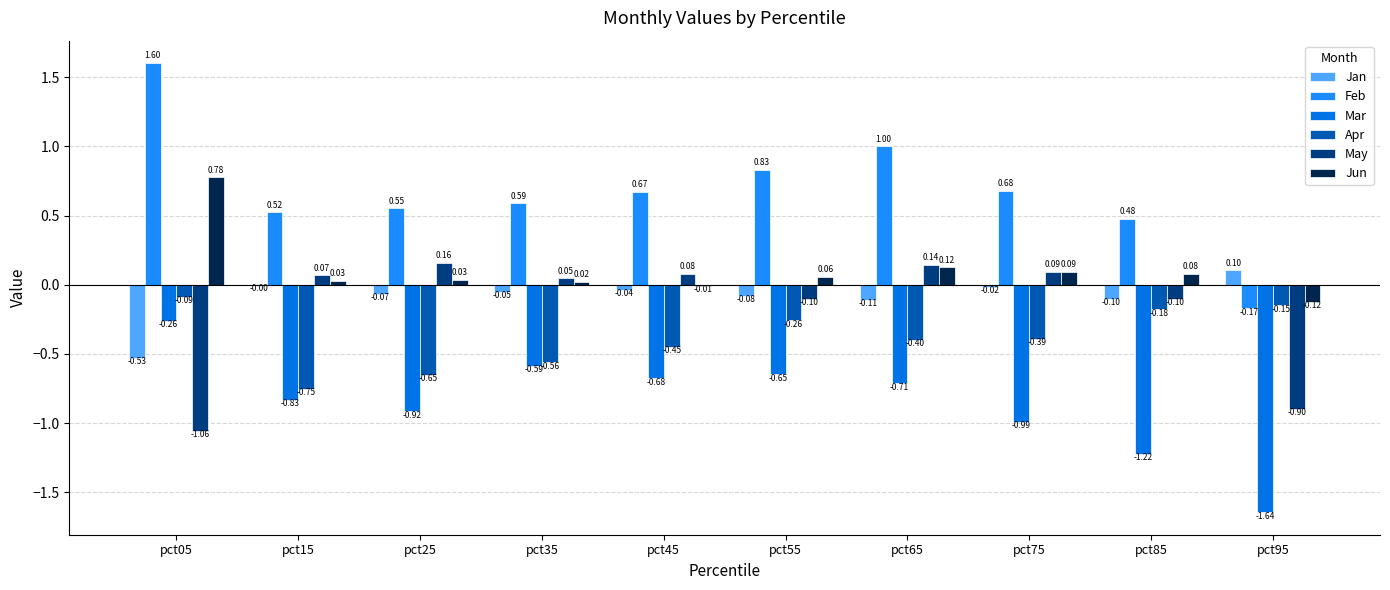

What is the sum of the Feb values at pct65 and pct45?

1.7